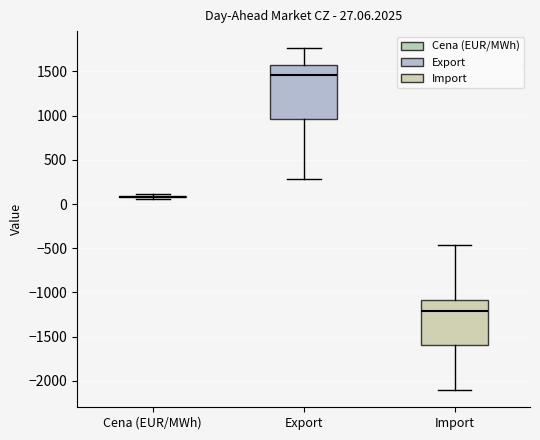

Comparing the boxes themselves (not the whiskers), which one is the tallest?

Export